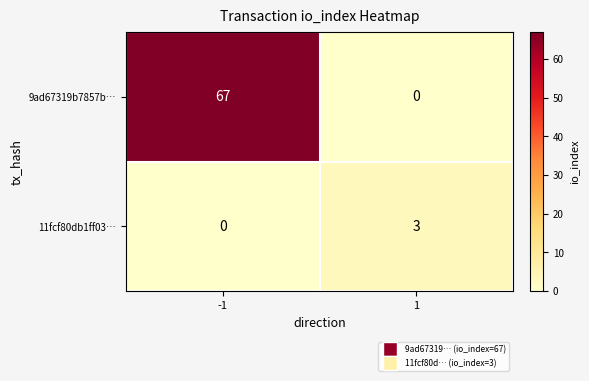

What is the maximum value for 9ad67319b7857b…?

67